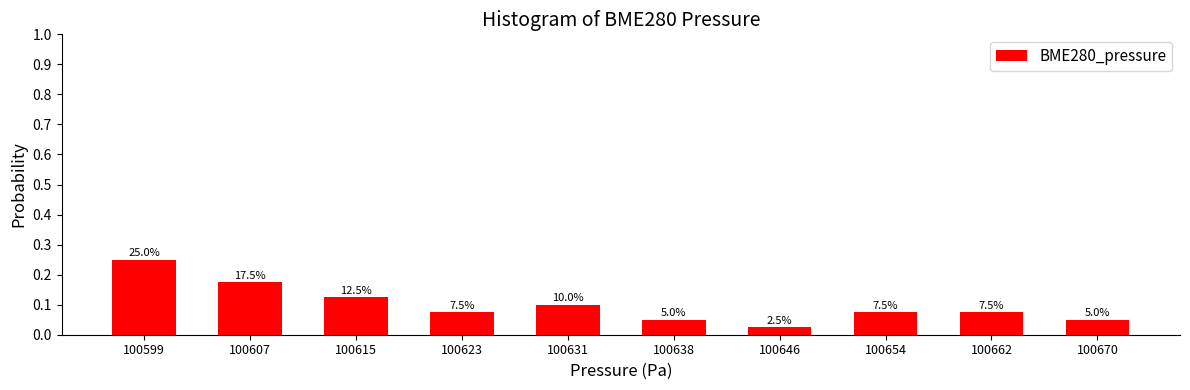

Does the chart contain any negative values?

No